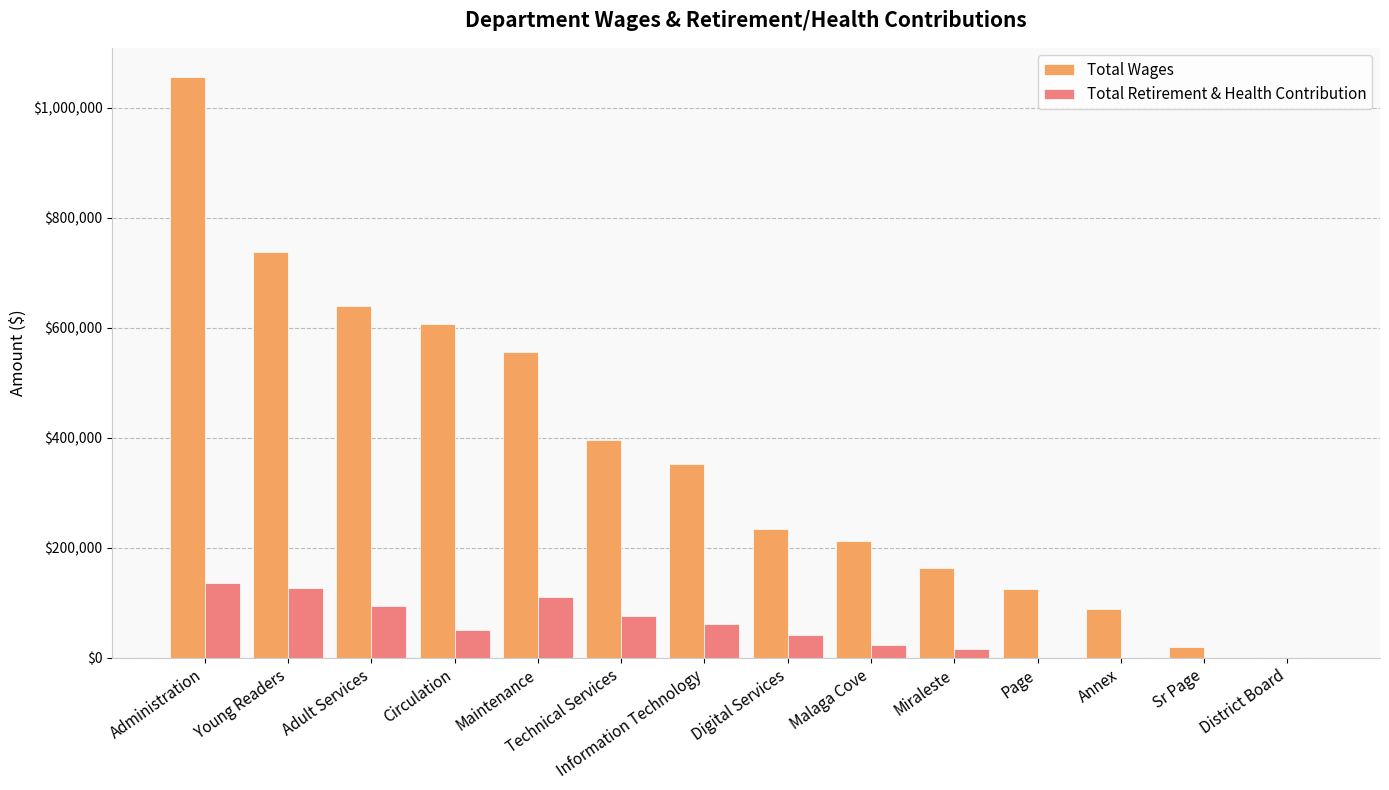

Which series has the largest range (max minus min)?

Total Wages